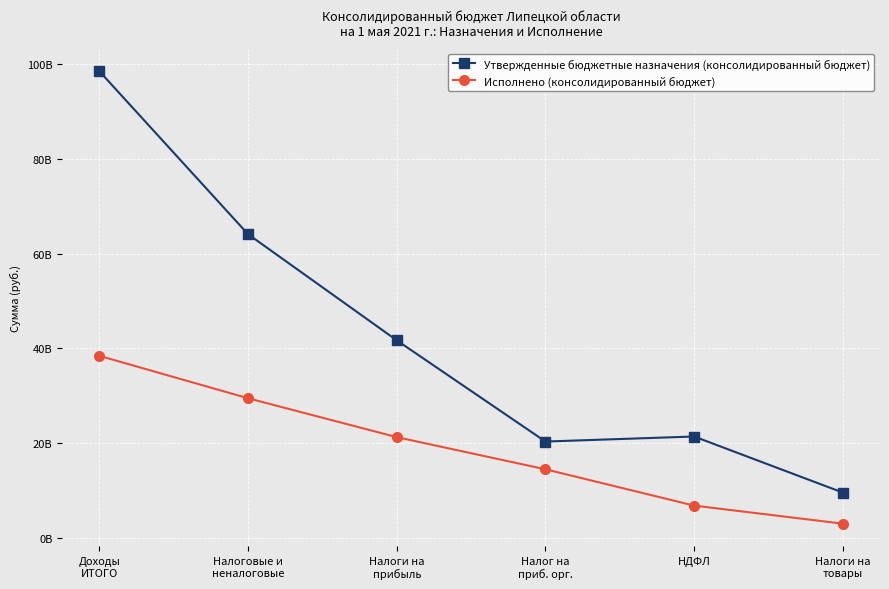

What are all the series names shown in the legend?

Утвержденные бюджетные назначения (консолидированный бюджет), Исполнено (консолидированный бюджет)